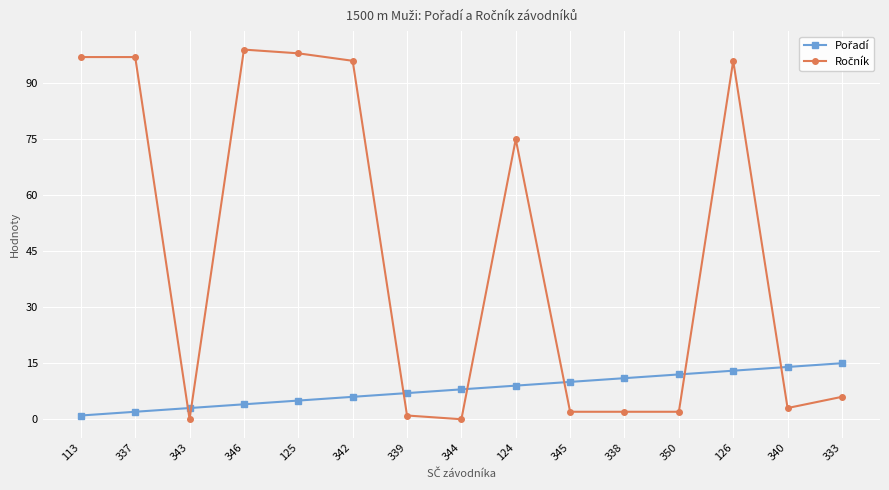

How many lines are shown in the chart?

2